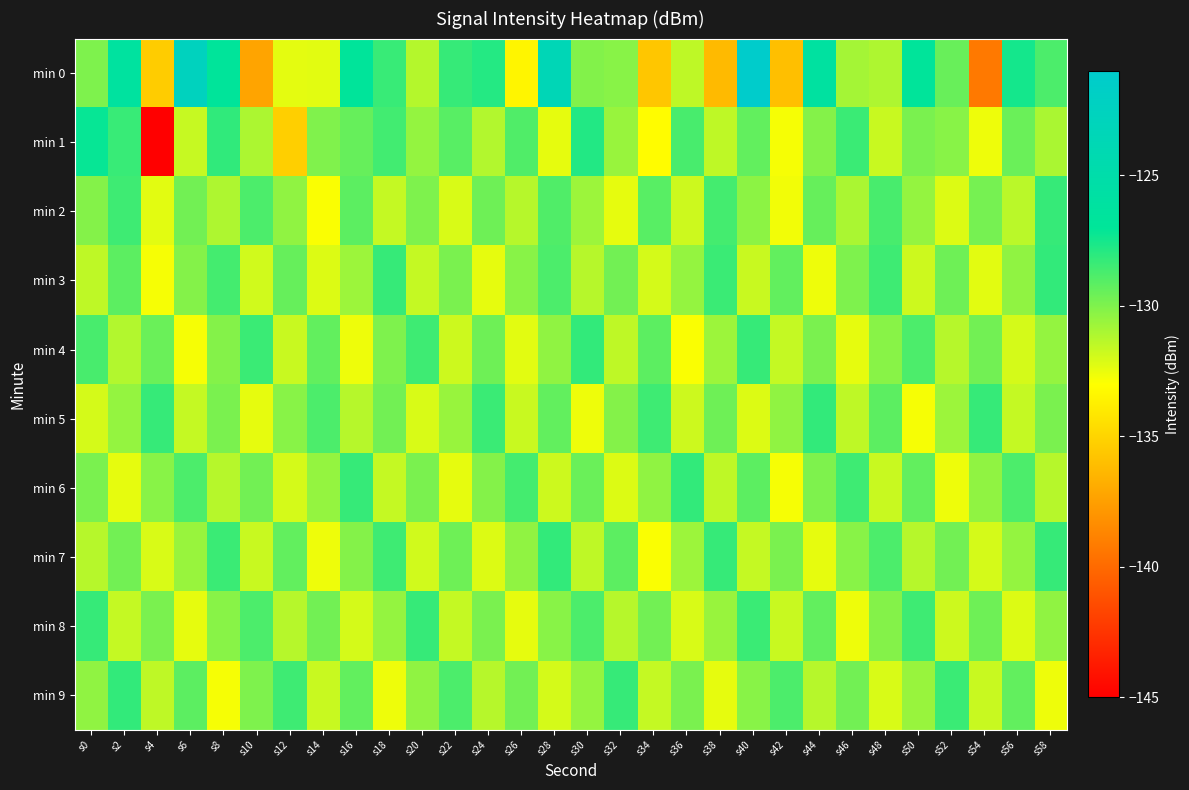

Reading left to right, transcribe all the data shown in this chart.

min 0: s0=-130.0	s2=-126.3	s4=-135.4	s6=-122.6	s8=-126.9	s10=-137.3	s12=-132.4	s14=-132.3	s16=-126.9	s18=-128.4	s20=-131.2	s22=-128.3	s24=-127.9	s26=-133.5	s28=-123.5	s30=-130.1	s32=-130.2	s34=-135.6	s36=-131.5	s38=-136.2	s40=-121.1	s42=-136.0	s44=-126.2	s46=-130.9	s48=-131.1	s50=-126.8	s52=-129.5	s54=-139.3	s56=-127.5	s58=-128.8
min 1: s0=-127.2	s2=-128.3	s4=-145.3	s6=-131.6	s8=-128.2	s10=-131.0	s12=-135.2	s14=-130.0	s16=-129.4	s18=-128.6	s20=-130.5	s22=-129.1	s24=-131.2	s26=-128.9	s28=-132.4	s30=-127.8	s32=-130.6	s34=-133.1	s36=-128.7	s38=-131.5	s40=-129.3	s42=-132.8	s44=-130.1	s46=-128.4	s48=-131.7	s50=-129.9	s52=-130.2	s54=-132.6	s56=-129.5	s58=-131.0
min 2: s0=-130.1	s2=-128.5	s4=-132.3	s6=-129.7	s8=-131.1	s10=-128.8	s12=-130.4	s14=-132.9	s16=-129.2	s18=-131.6	s20=-130.0	s22=-132.1	s24=-129.6	s26=-131.3	s28=-128.9	s30=-130.7	s32=-132.4	s34=-129.1	s36=-131.8	s38=-128.6	s40=-130.3	s42=-132.7	s44=-129.4	s46=-131.0	s48=-128.7	s50=-130.5	s52=-132.2	s54=-129.8	s56=-131.4	s58=-128.3
min 3: s0=-131.5	s2=-129.2	s4=-132.8	s6=-130.1	s8=-128.6	s10=-131.9	s12=-129.4	s14=-132.2	s16=-130.7	s18=-128.3	s20=-131.6	s22=-129.9	s24=-132.4	s26=-130.2	s28=-128.8	s30=-131.3	s32=-129.7	s34=-132.0	s36=-130.5	s38=-128.4	s40=-131.7	s42=-129.3	s44=-132.6	s46=-130.0	s48=-128.5	s50=-131.8	s52=-129.6	s54=-132.3	s56=-130.4	s58=-128.2
min 4: s0=-128.7	s2=-131.2	s4=-129.5	s6=-132.8	s8=-130.1	s10=-128.4	s12=-131.7	s14=-129.3	s16=-132.6	s18=-130.0	s20=-128.5	s22=-131.8	s24=-129.6	s26=-132.3	s28=-130.4	s30=-128.2	s32=-131.5	s34=-129.2	s36=-132.9	s38=-130.7	s40=-128.3	s42=-131.6	s44=-129.9	s46=-132.4	s48=-130.2	s50=-128.8	s52=-131.3	s54=-129.7	s56=-132.0	s58=-130.5
min 5: s0=-132.0	s2=-130.5	s4=-128.3	s6=-131.6	s8=-129.9	s10=-132.4	s12=-130.2	s14=-128.8	s16=-131.3	s18=-129.7	s20=-132.1	s22=-130.6	s24=-128.4	s26=-131.7	s28=-129.3	s30=-132.6	s32=-130.1	s34=-128.5	s36=-131.8	s38=-129.6	s40=-132.2	s42=-130.4	s44=-128.2	s46=-131.5	s48=-129.2	s50=-132.8	s52=-130.7	s54=-128.3	s56=-131.6	s58=-129.9
min 6: s0=-129.9	s2=-132.4	s4=-130.2	s6=-128.8	s8=-131.3	s10=-129.7	s12=-132.0	s14=-130.5	s16=-128.3	s18=-131.6	s20=-129.9	s22=-132.4	s24=-130.1	s26=-128.6	s28=-131.8	s30=-129.5	s32=-132.2	s34=-130.4	s36=-128.2	s38=-131.5	s40=-129.2	s42=-132.8	s44=-130.0	s46=-128.5	s48=-131.7	s50=-129.3	s52=-132.6	s54=-130.4	s56=-128.8	s58=-131.3
min 7: s0=-131.3	s2=-129.7	s4=-132.1	s6=-130.6	s8=-128.4	s10=-131.7	s12=-129.3	s14=-132.6	s16=-130.1	s18=-128.5	s20=-131.9	s22=-129.6	s24=-132.2	s26=-130.4	s28=-128.2	s30=-131.5	s32=-129.2	s34=-132.9	s36=-130.7	s38=-128.3	s40=-131.6	s42=-129.9	s44=-132.4	s46=-130.2	s48=-128.8	s50=-131.3	s52=-129.7	s54=-132.0	s56=-130.5	s58=-128.3
min 8: s0=-128.3	s2=-131.6	s4=-129.9	s6=-132.4	s8=-130.2	s10=-128.8	s12=-131.3	s14=-129.7	s16=-132.0	s18=-130.5	s20=-128.3	s22=-131.6	s24=-129.9	s26=-132.4	s28=-130.2	s30=-128.8	s32=-131.3	s34=-129.7	s36=-132.1	s38=-130.6	s40=-128.4	s42=-131.7	s44=-129.3	s46=-132.6	s48=-130.1	s50=-128.5	s52=-131.8	s54=-129.6	s56=-132.2	s58=-130.4
min 9: s0=-130.4	s2=-128.2	s4=-131.5	s6=-129.2	s8=-132.8	s10=-130.0	s12=-128.5	s14=-131.7	s16=-129.3	s18=-132.6	s20=-130.4	s22=-128.8	s24=-131.3	s26=-129.7	s28=-132.0	s30=-130.5	s32=-128.3	s34=-131.6	s36=-129.9	s38=-132.4	s40=-130.2	s42=-128.8	s44=-131.3	s46=-129.7	s48=-132.1	s50=-130.6	s52=-128.4	s54=-131.7	s56=-129.3	s58=-132.6